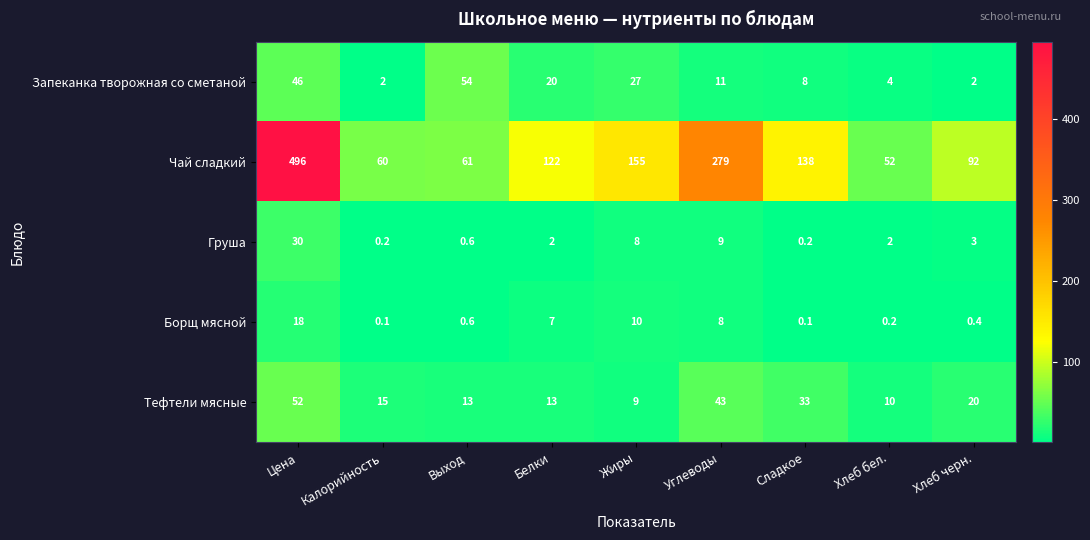

What is the difference between the maximum and minimum values in the Борщ мясной series?

17.9